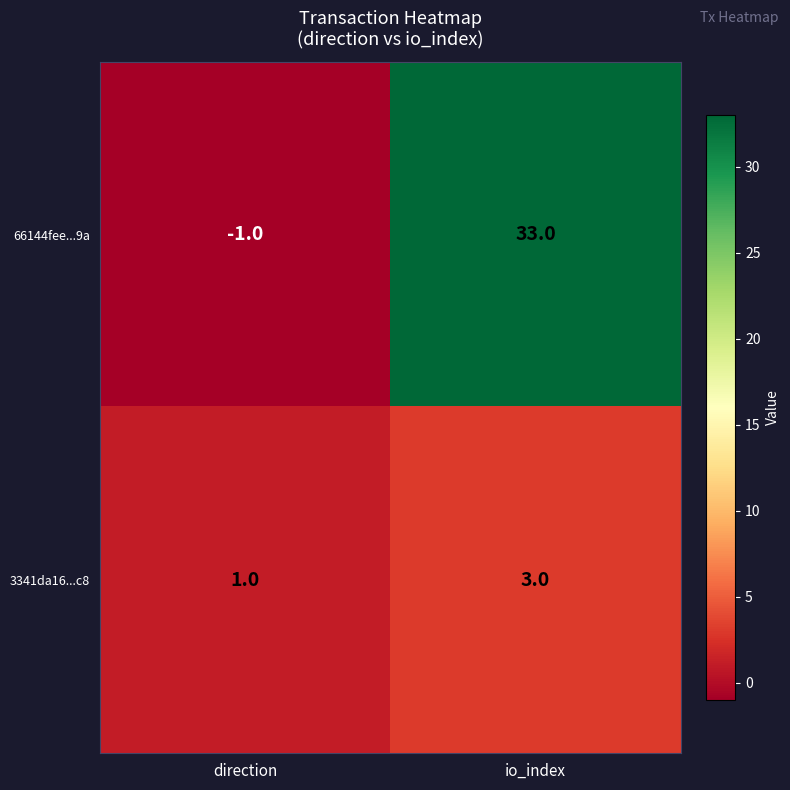

The value of 66144fee...9a at direction is -2. True or false?

False